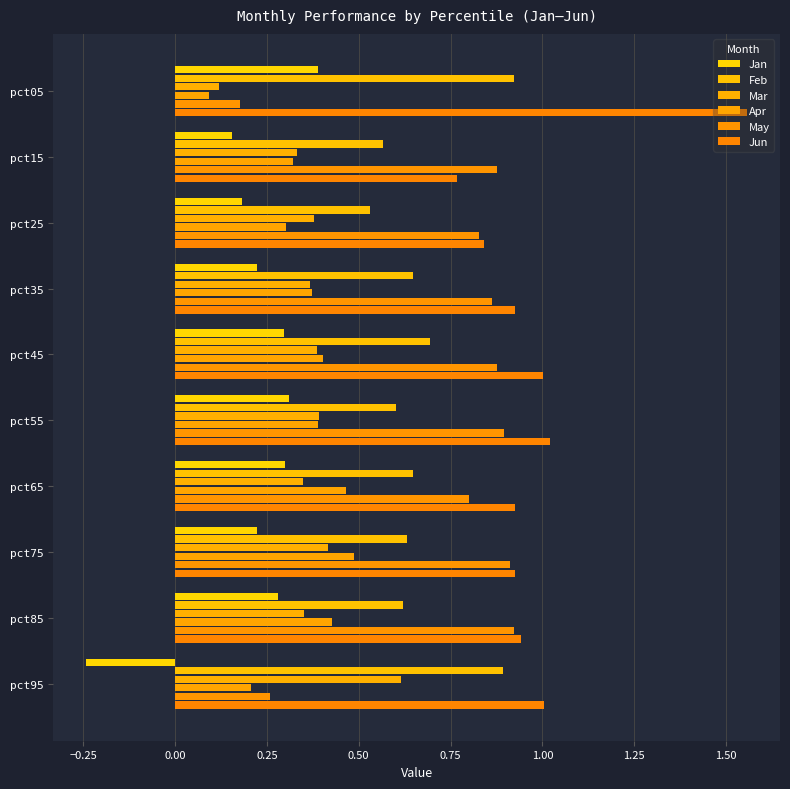

What is the difference between the maximum and minimum values in the Mar series?

0.5